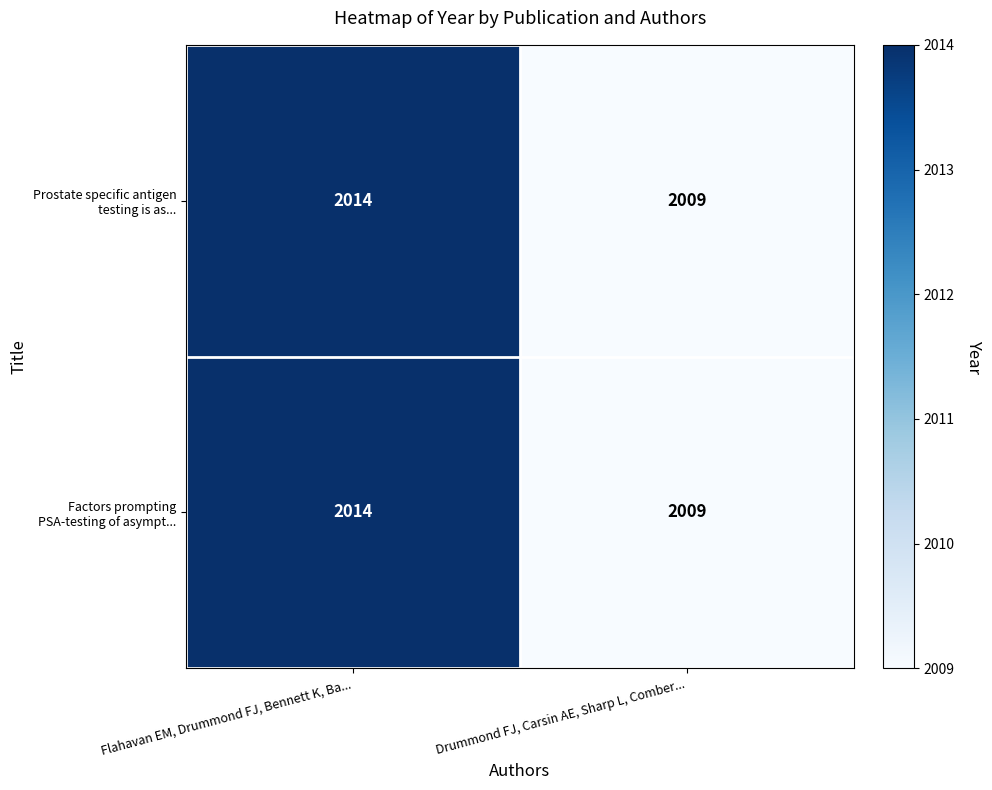

What is the total value across all series at Drummond FJ, Carsin AE, Sharp L, Comber...?

4018